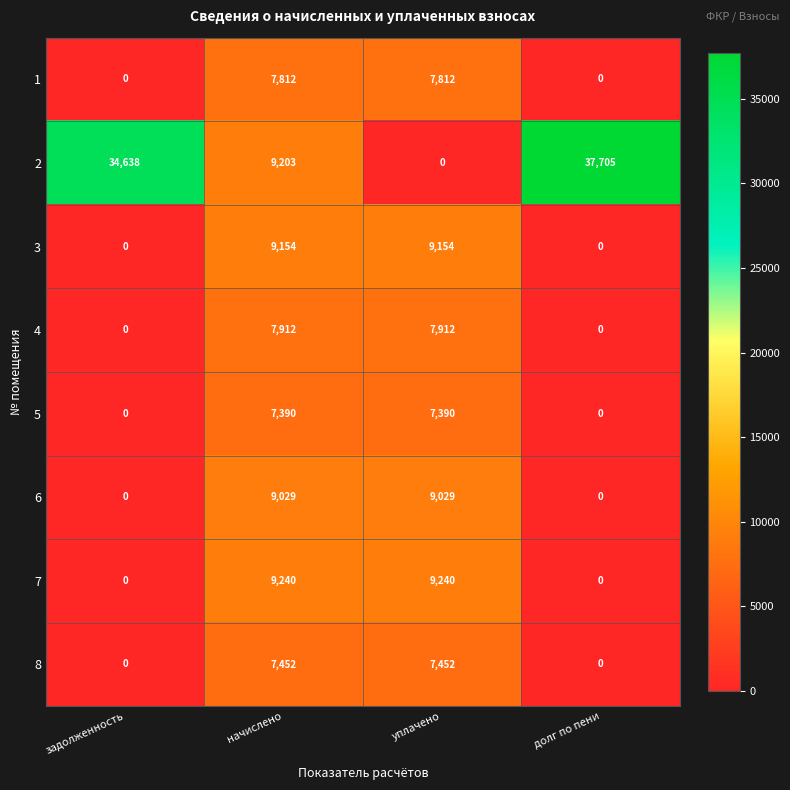

How many 1 values are between 0 and 7812?

4